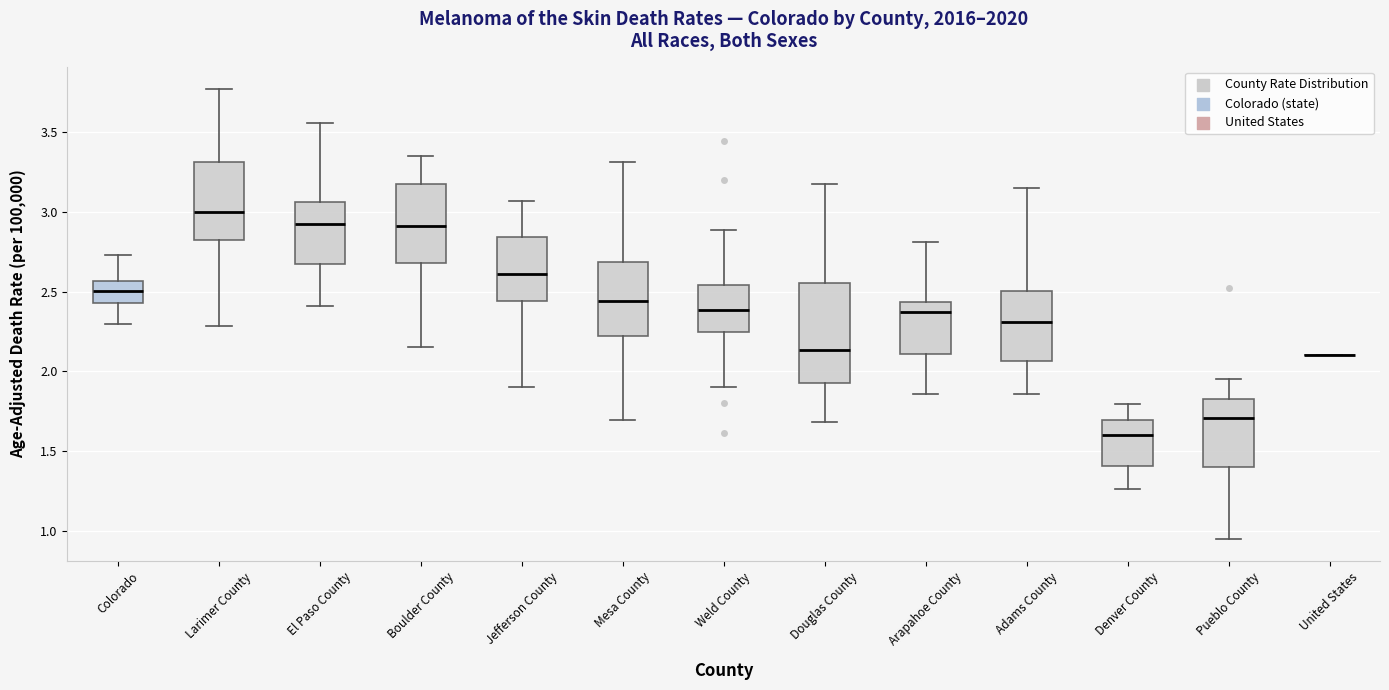

Which box is the tallest, from its lower edge to its upper edge?

Douglas County